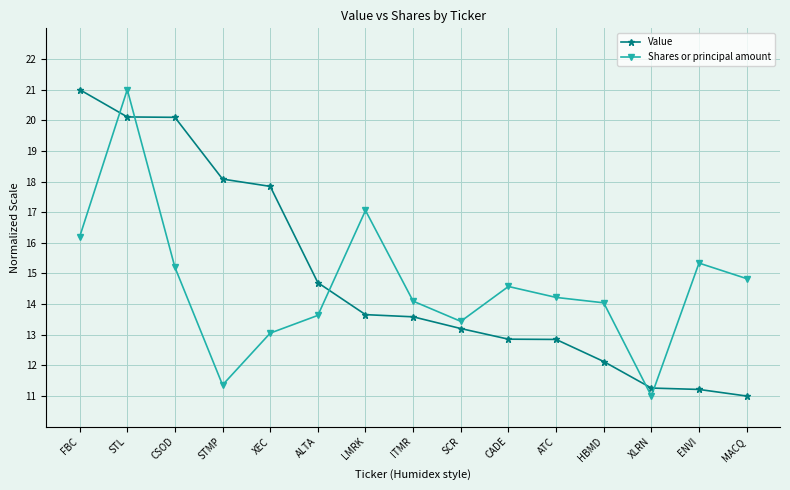

How many lines are shown in the chart?

2